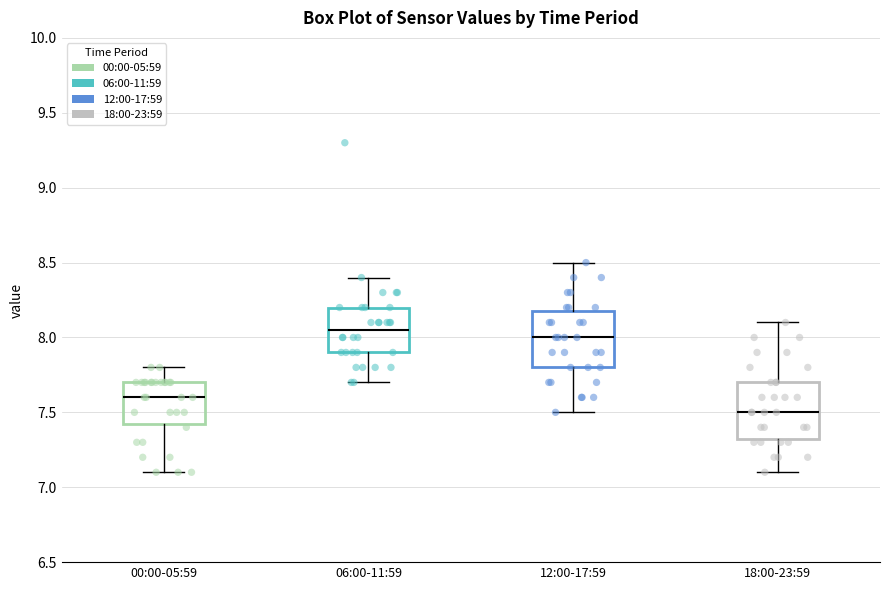

Which box's median line is the lowest?

18:00-23:59